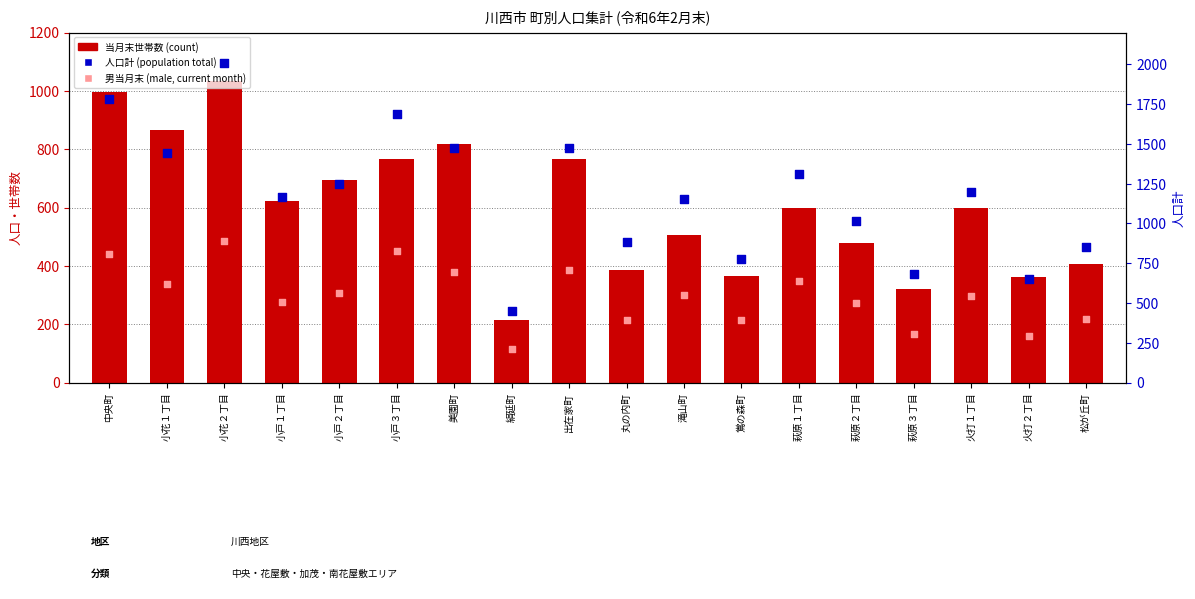

Which series has the largest total across all categories?

人口計 (total population)